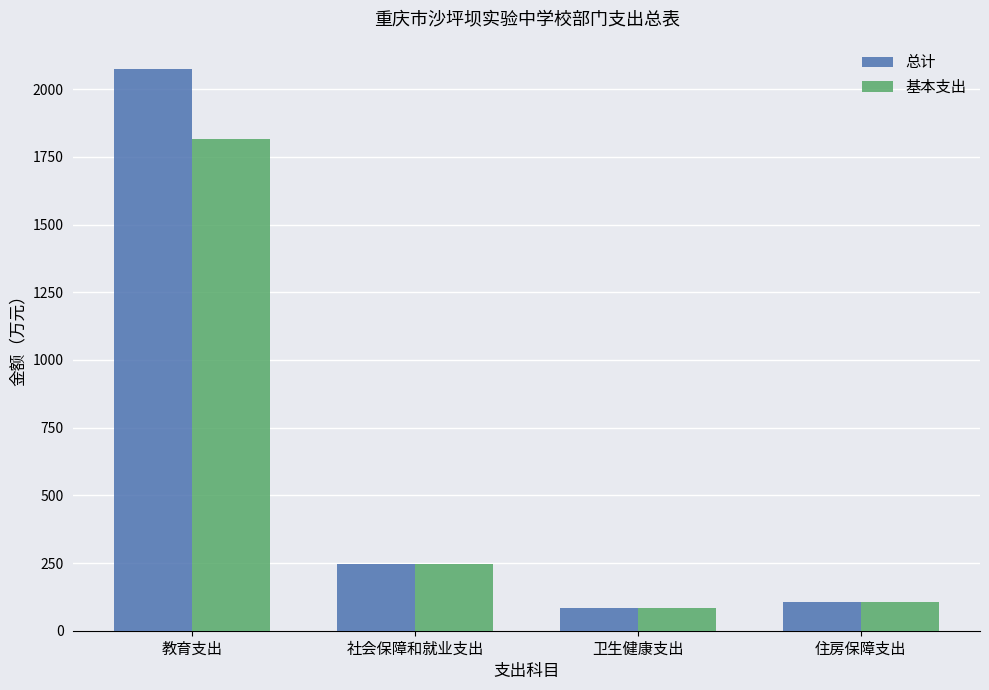

The 基本支出 series shows 1817.1 at 教育支出. True or false?

True